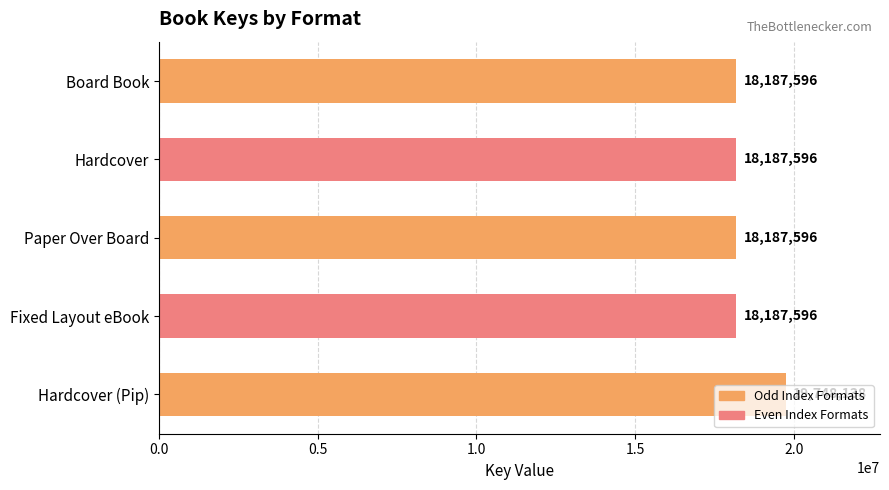

What is the average value?

18499704